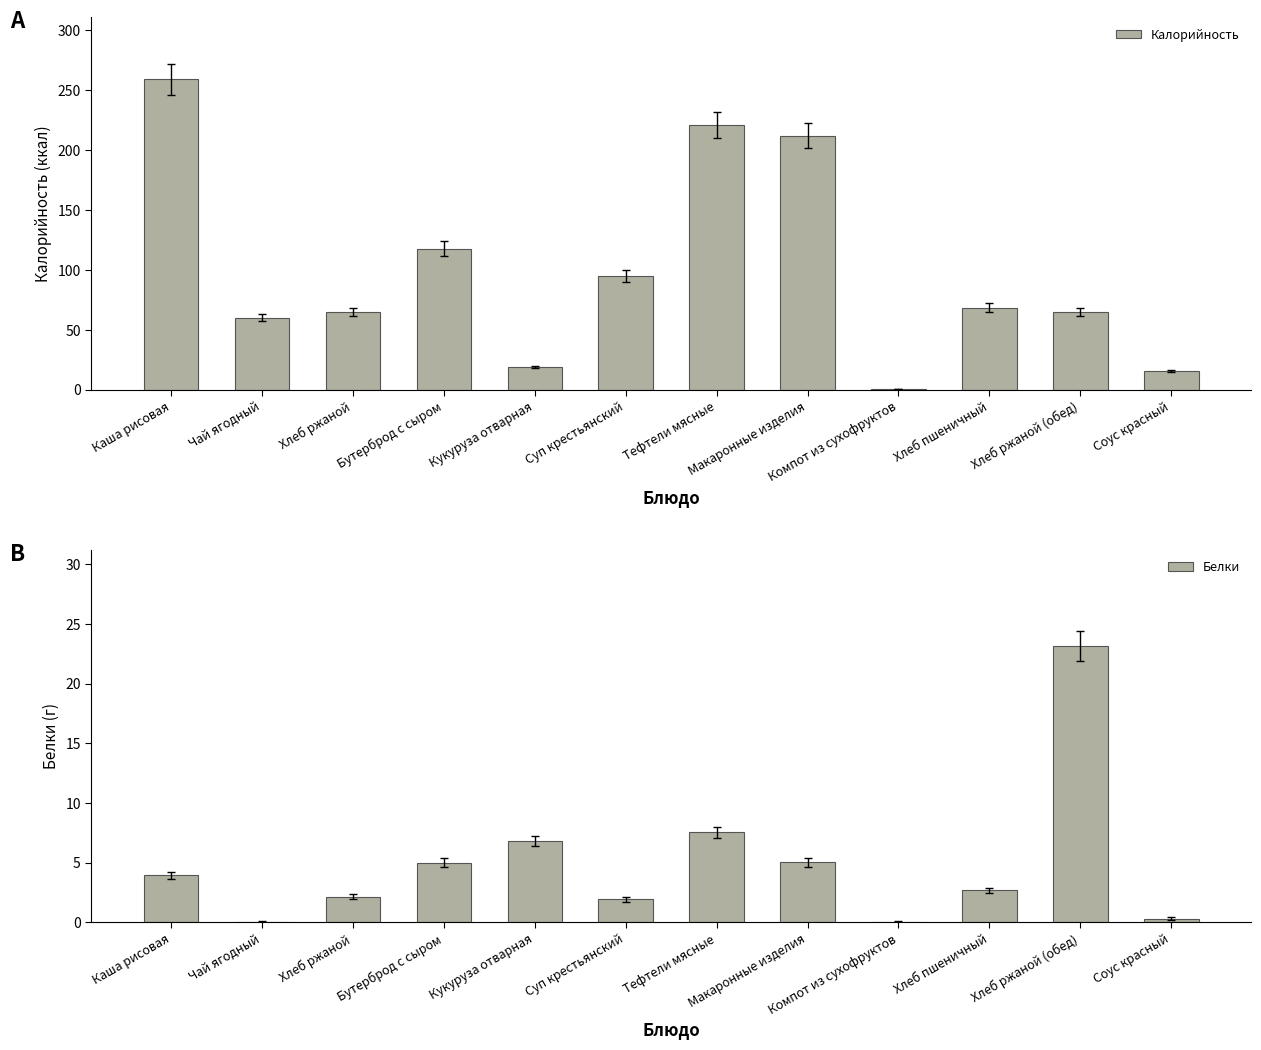

Which category has the highest value in the Белки series?

Хлеб ржаной (обед)